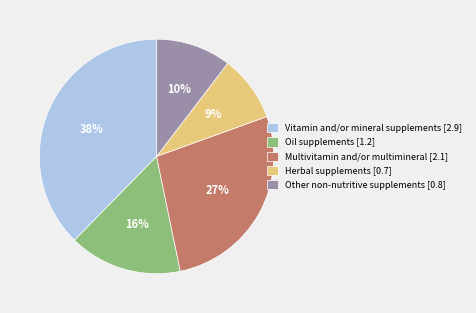

To the nearest percent, what is the combined percentage of Other non-nutritive supplements and Oil supplements?

26%